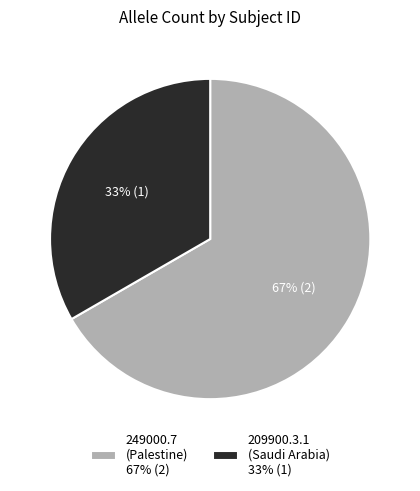

Which has a higher value, 249000.7 (Palestine) 67% (2) or 209900.3.1 (Saudi Arabia) 33% (1)?

249000.7 (Palestine) 67% (2)